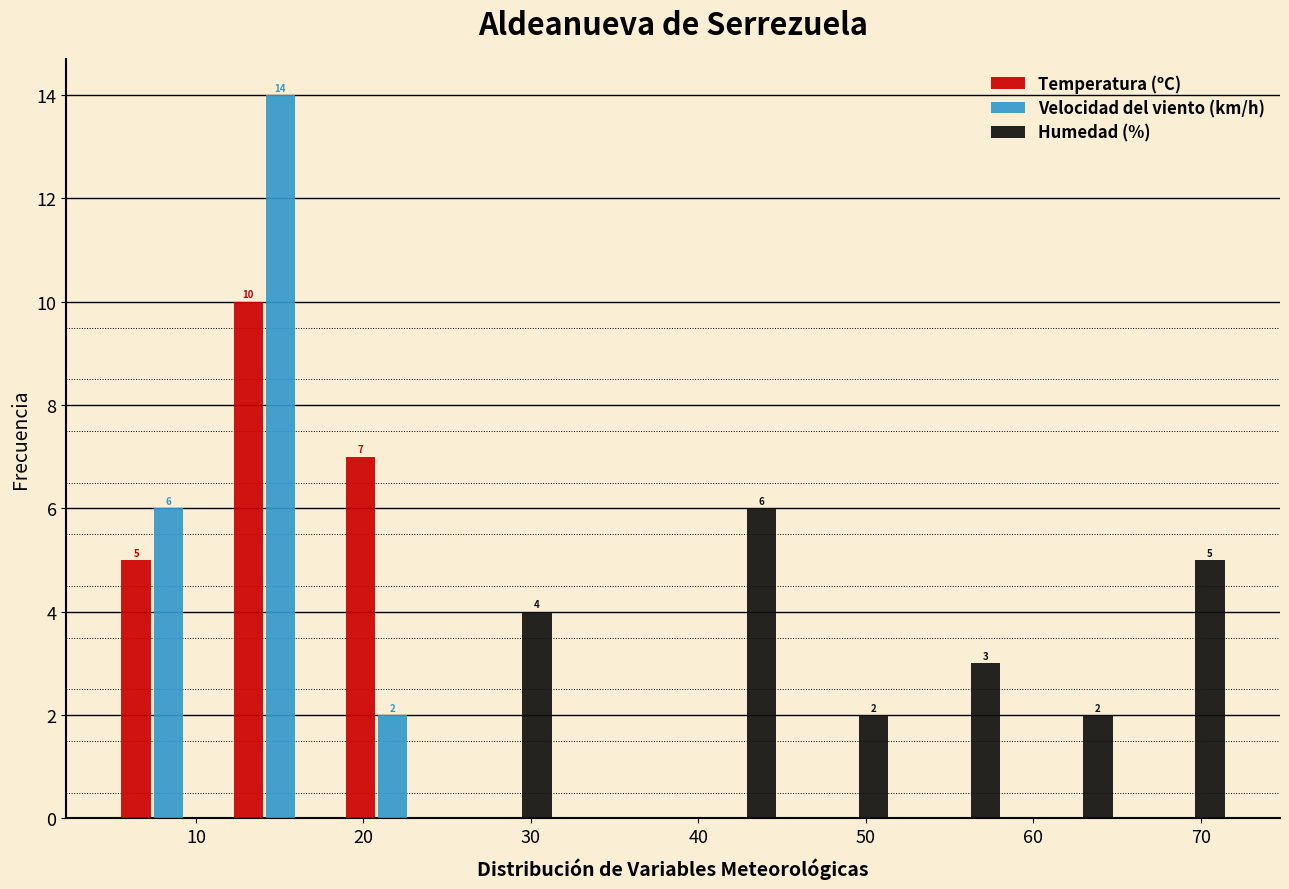

In the Temperatura (ºC) series, which range on the x-axis has the tallest bar?

11.7 to 18.4